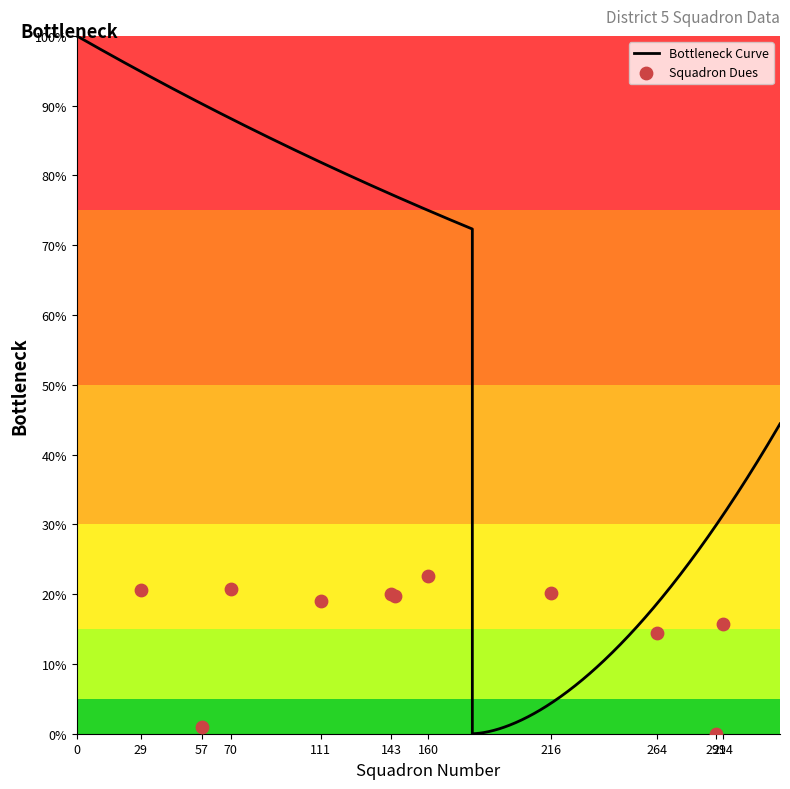

Between 264 and 294, which is larger?

294